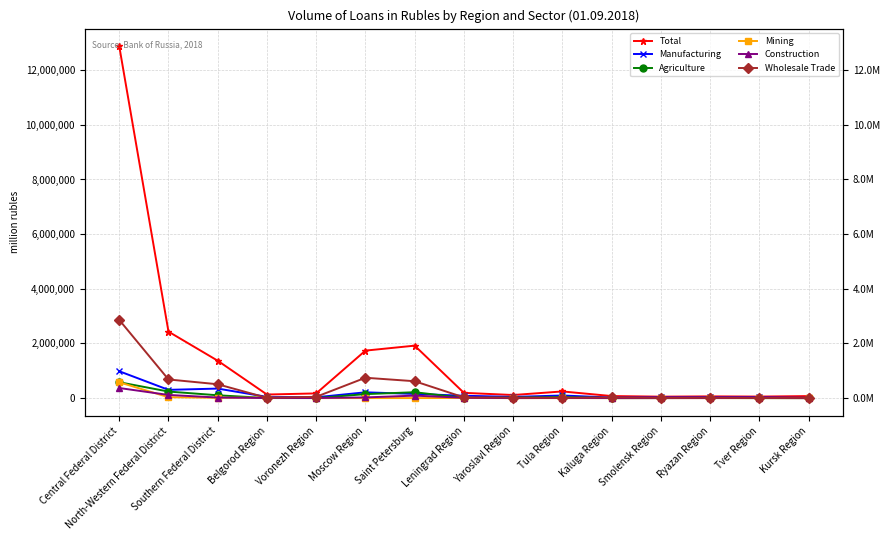

What is the difference between the maximum and minimum values in the Mining series?

579129